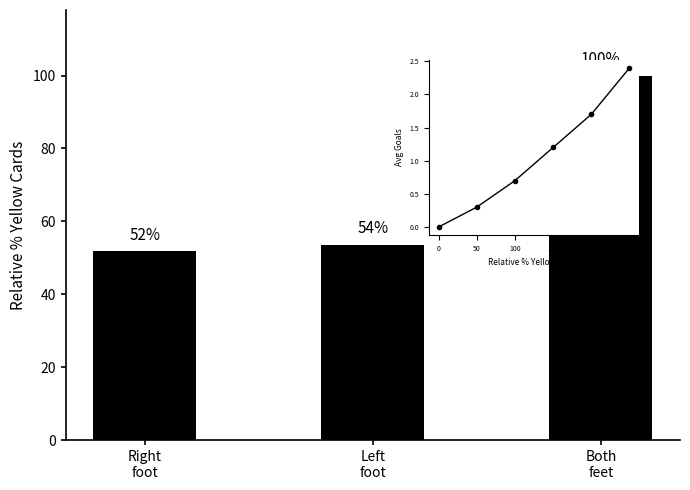

What value does the data have at Both
feet?

100.0